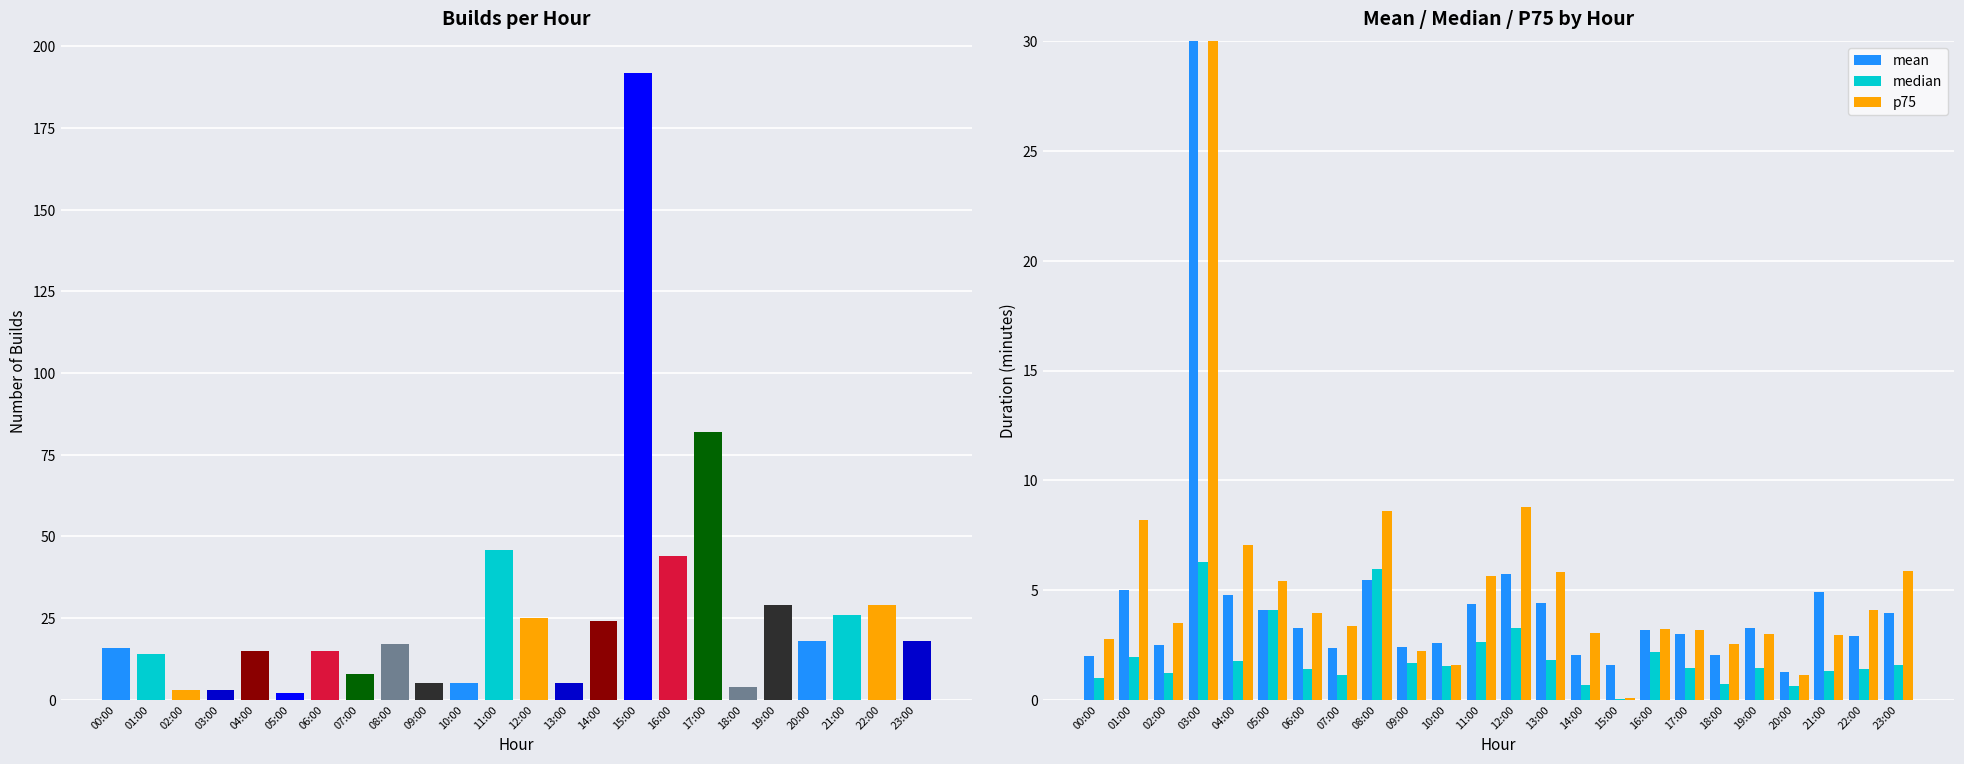

How many groups of bars are there?

24